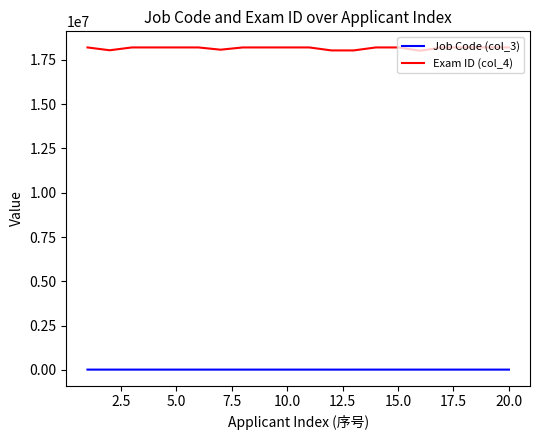

How many series are shown in this chart?

2